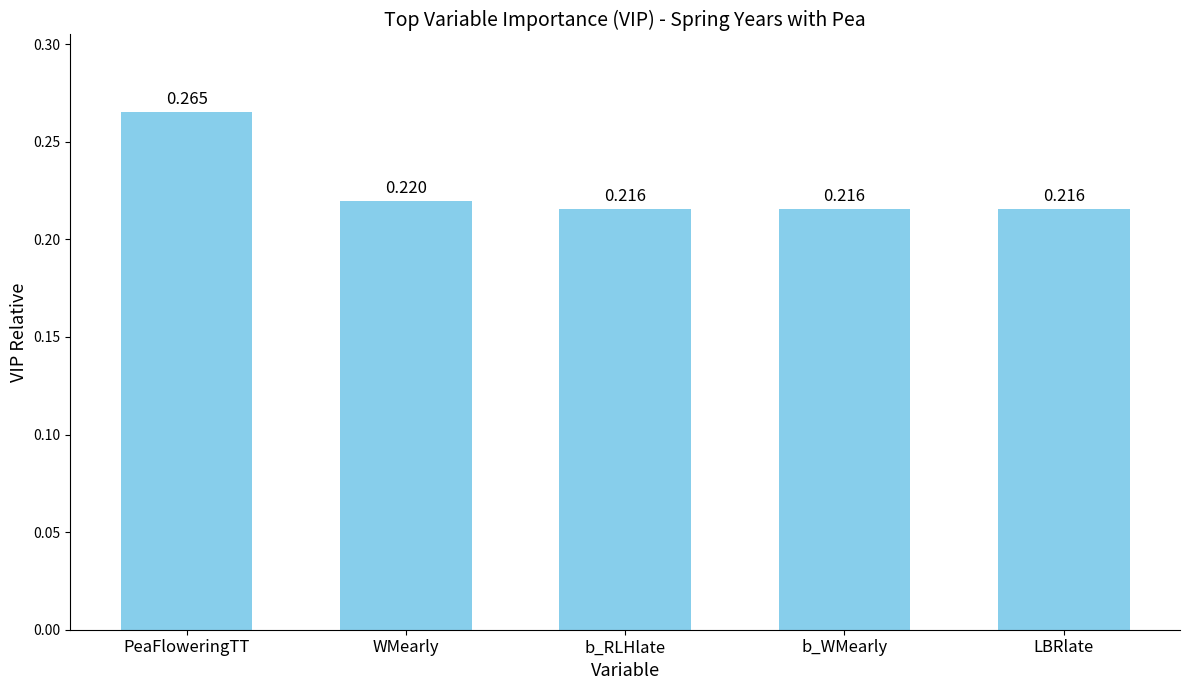

Which category has the highest value across all series?

PeaFloweringTT